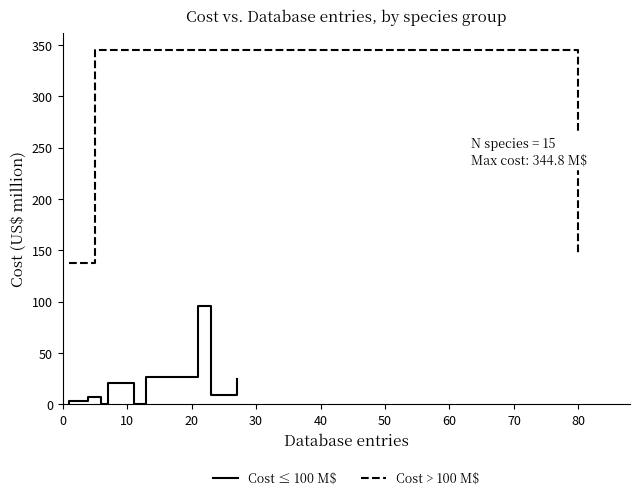

At how many categories does at least one series exceed 264?

1